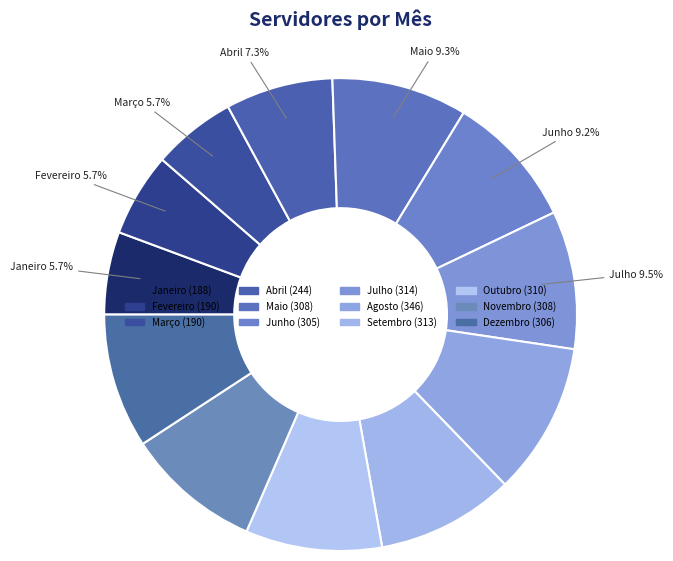

The Janeiro slice represents 6% of the pie. True or false?

True